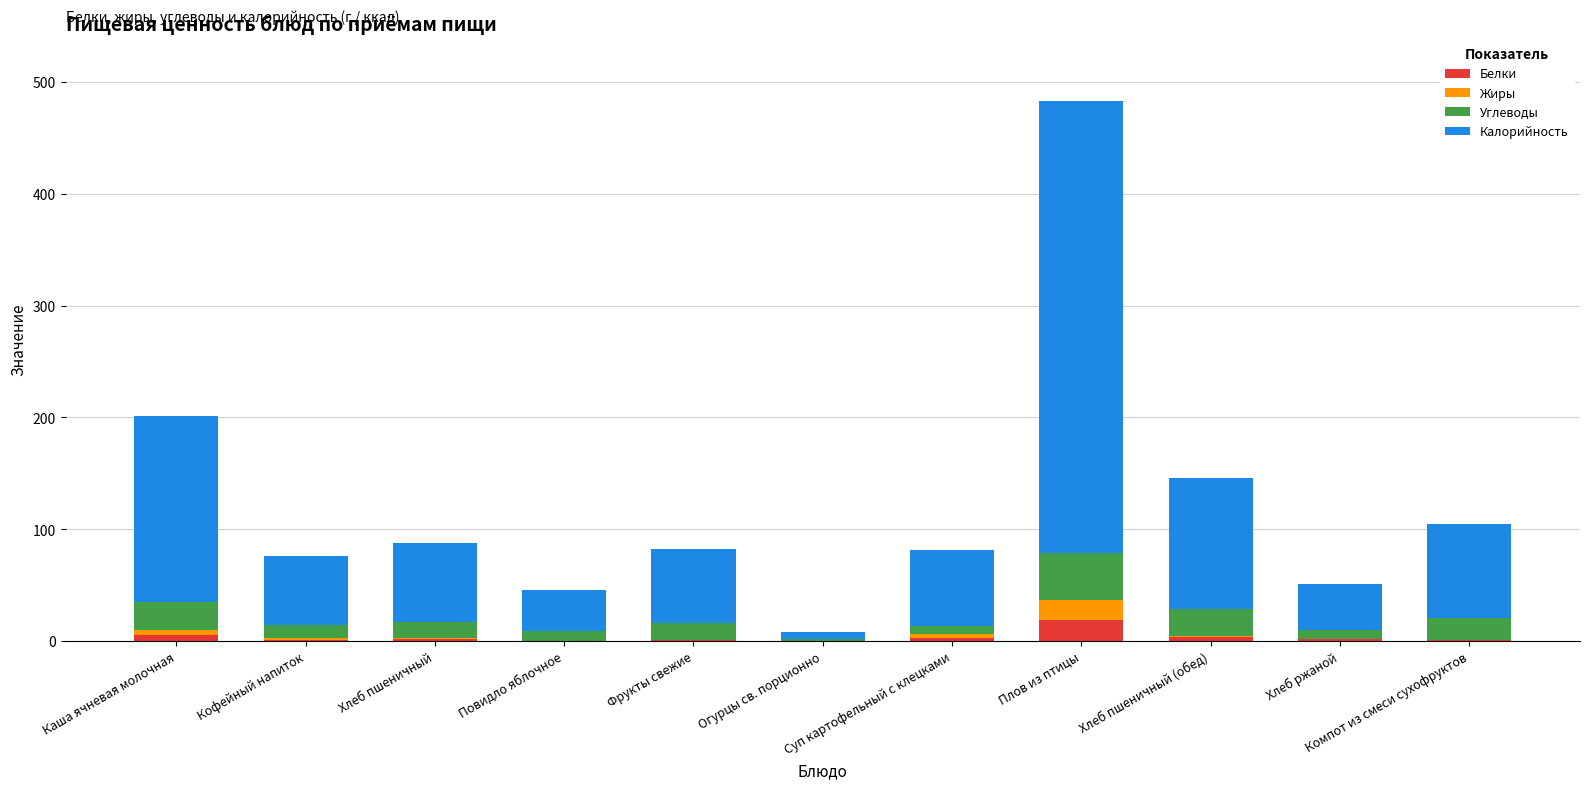

What value does the Углеводы series have at Хлеб пшеничный?

14.8